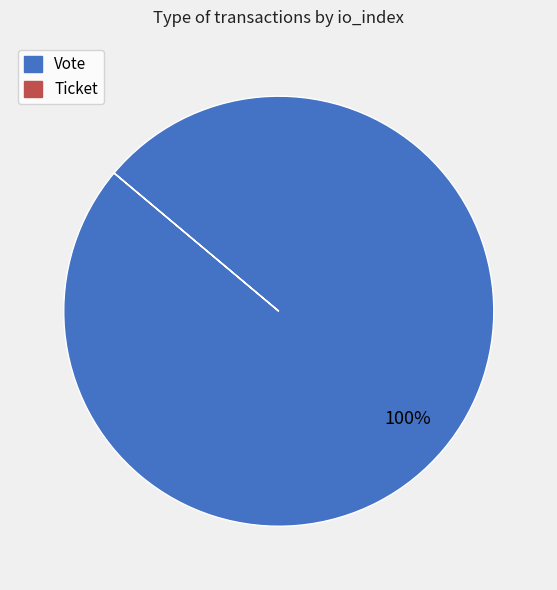

Which category has the biggest portion of the pie?

Vote